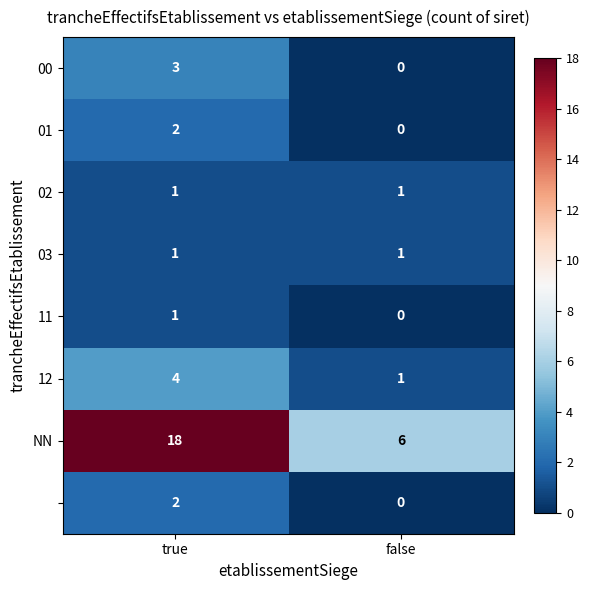

At which category does the chart reach its minimum across all series?

false